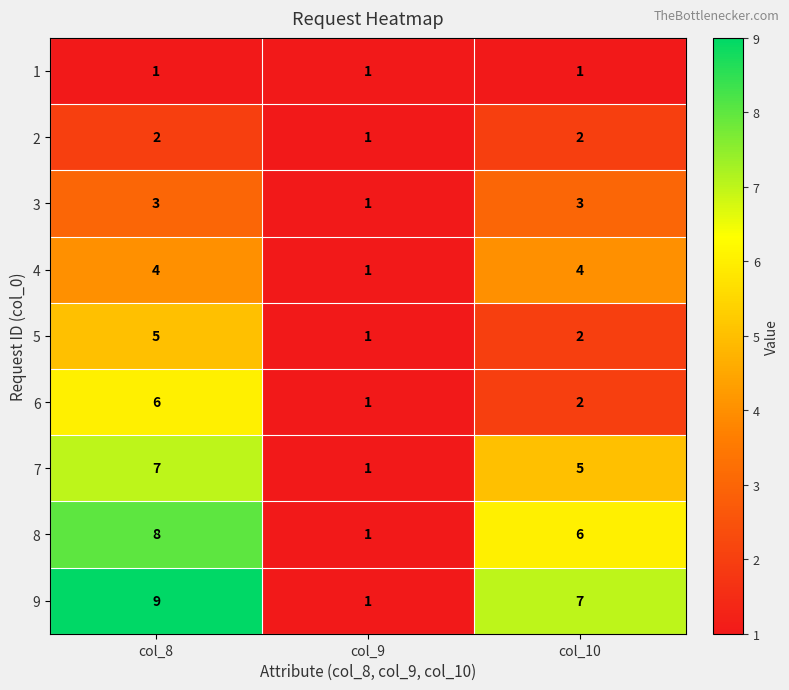

True or false: 6 has a value of 1 at col_10.

False